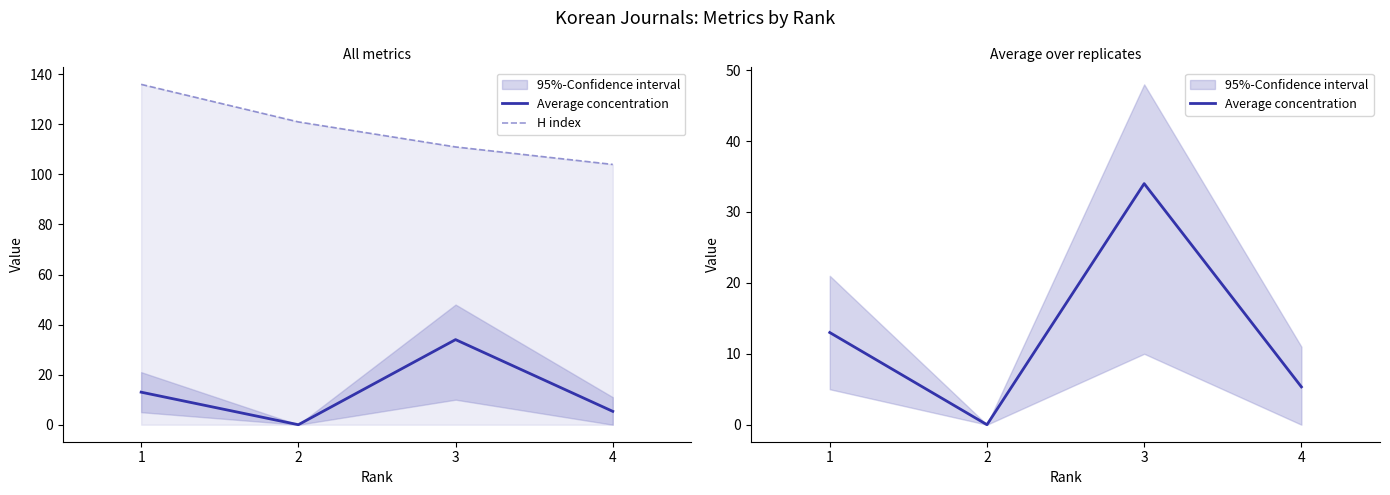

True or false: Average concentration and H index intersect in this chart.

False